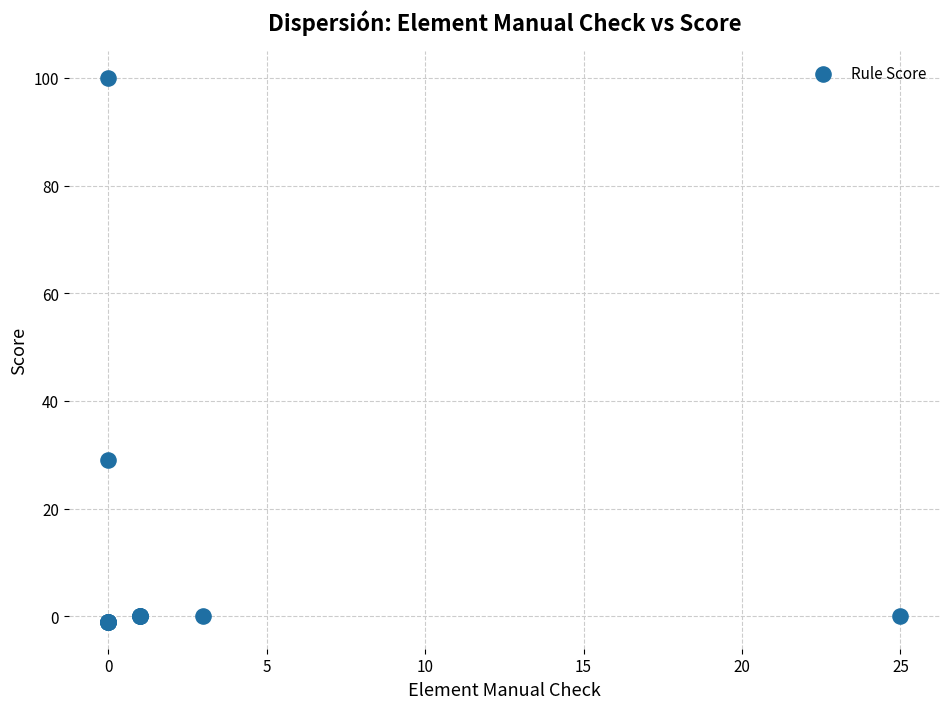

What Y value in the scatter plot is closest to 49?

29